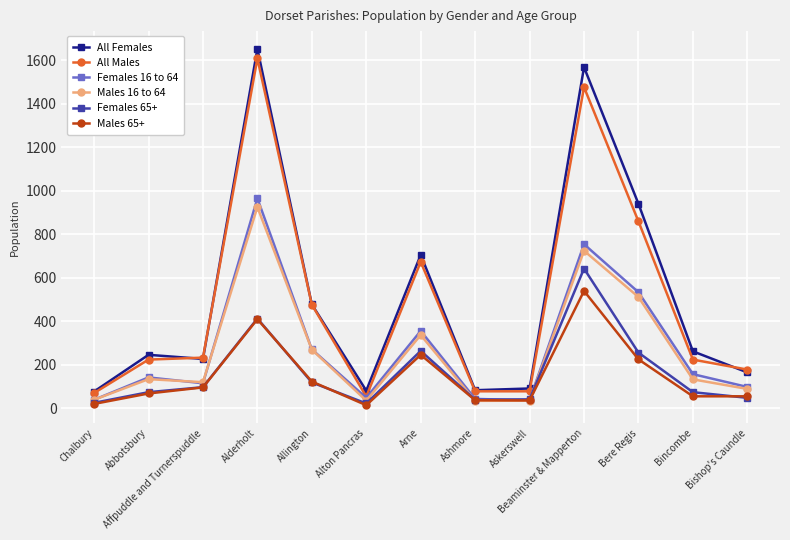

Which category has the highest value in the All Females series?

Alderholt